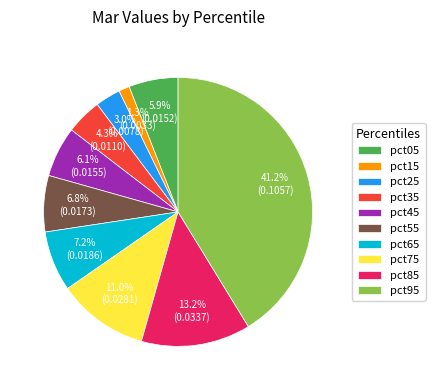

Is there a majority slice in this chart?

No